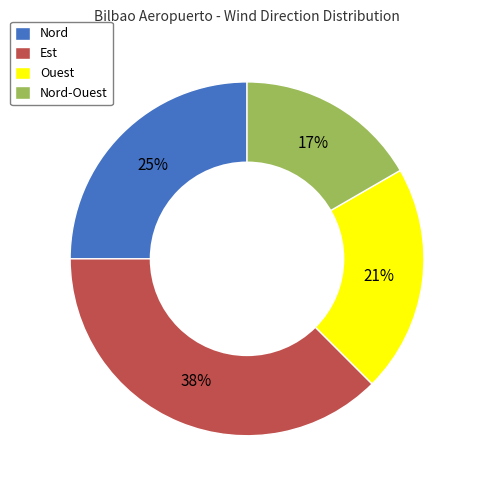

To the nearest percent, what is the combined percentage of Ouest and Est?

58%